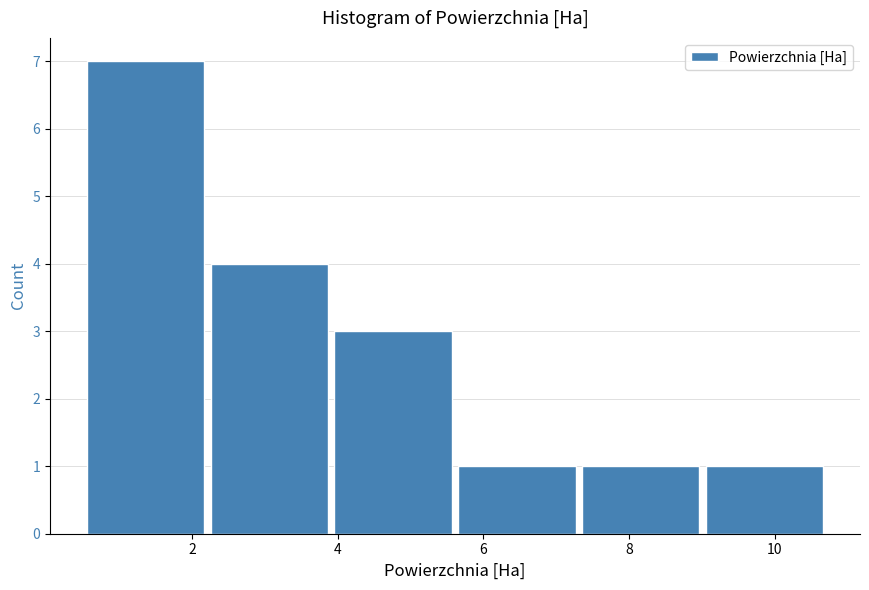

Which range on the x-axis has the tallest bar?

0.6 to 2.2